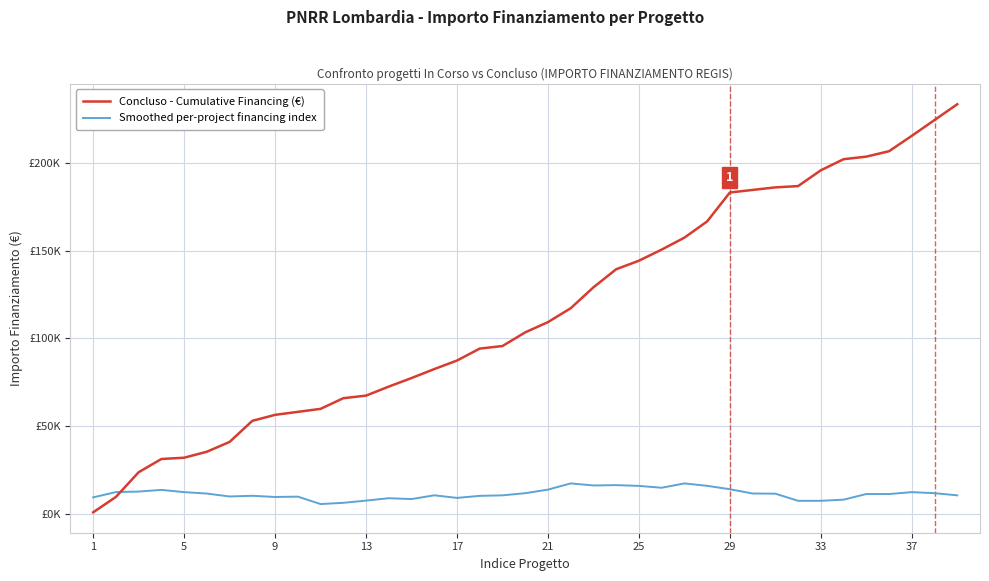

What are all the series names shown in the legend?

Concluso - Cumulative Financing (€), Smoothed per-project financing index